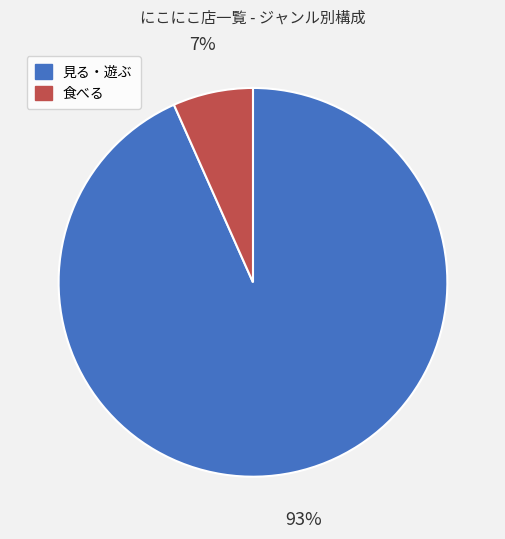

Between 食べる and 見る・遊ぶ, which is larger?

見る・遊ぶ